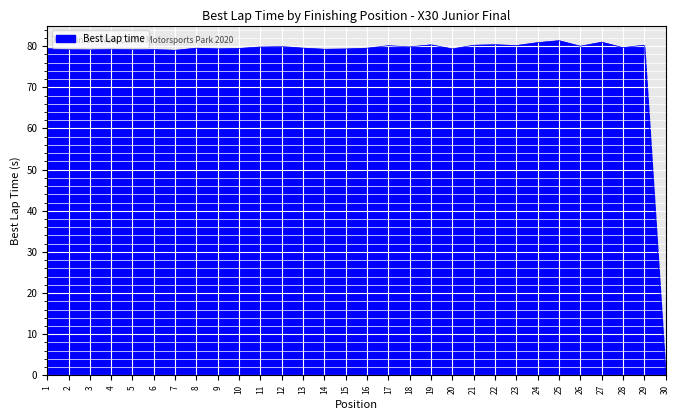

True or false: the data shows 79.9 at 12.

True